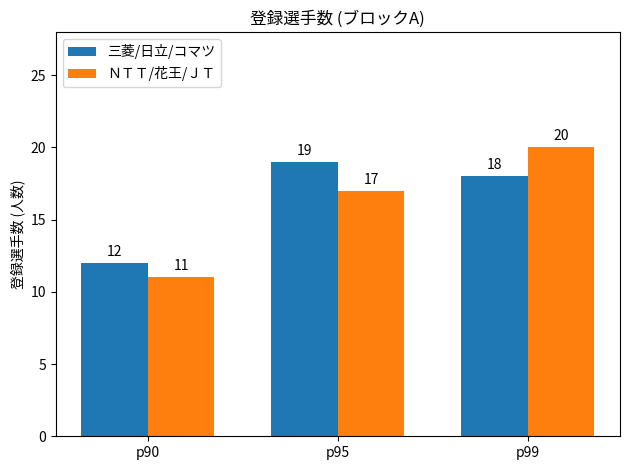

The value of 三菱/日立/コマツ at p95 is 19. True or false?

True